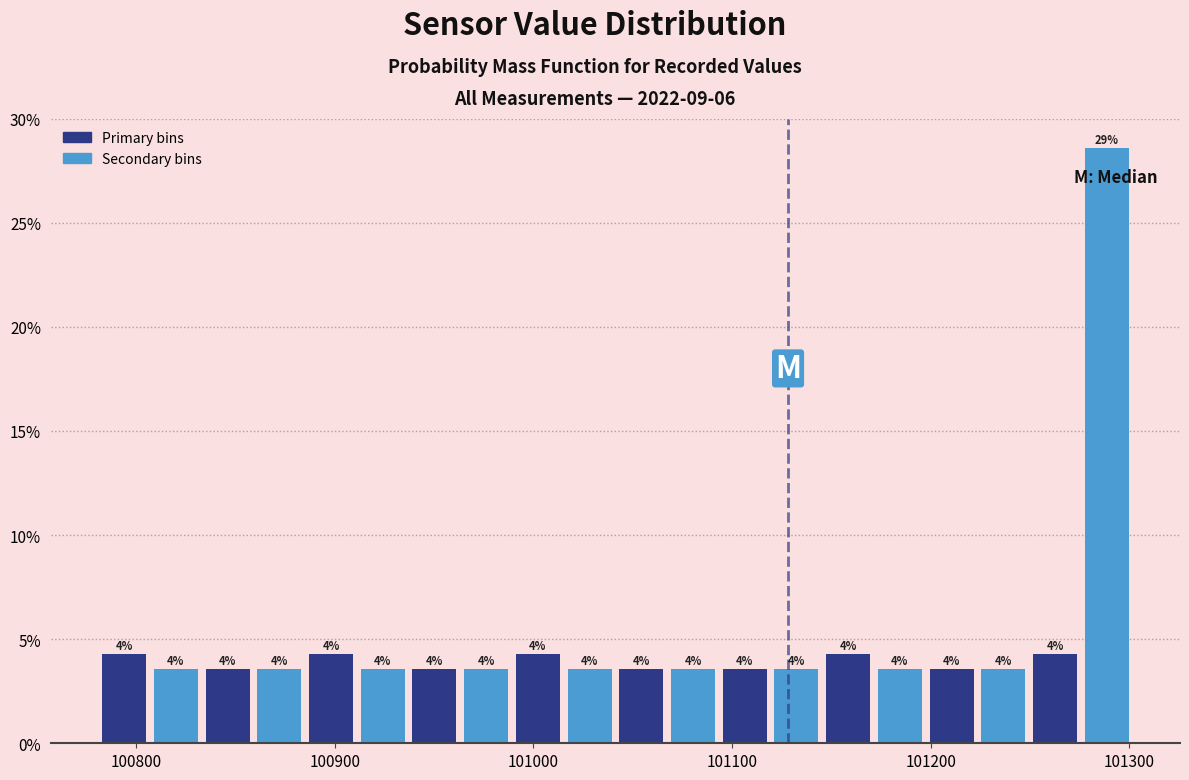

Around what value on the x-axis is the tallest bar? Give the approximate position of its centre, as read against the axis.

101290